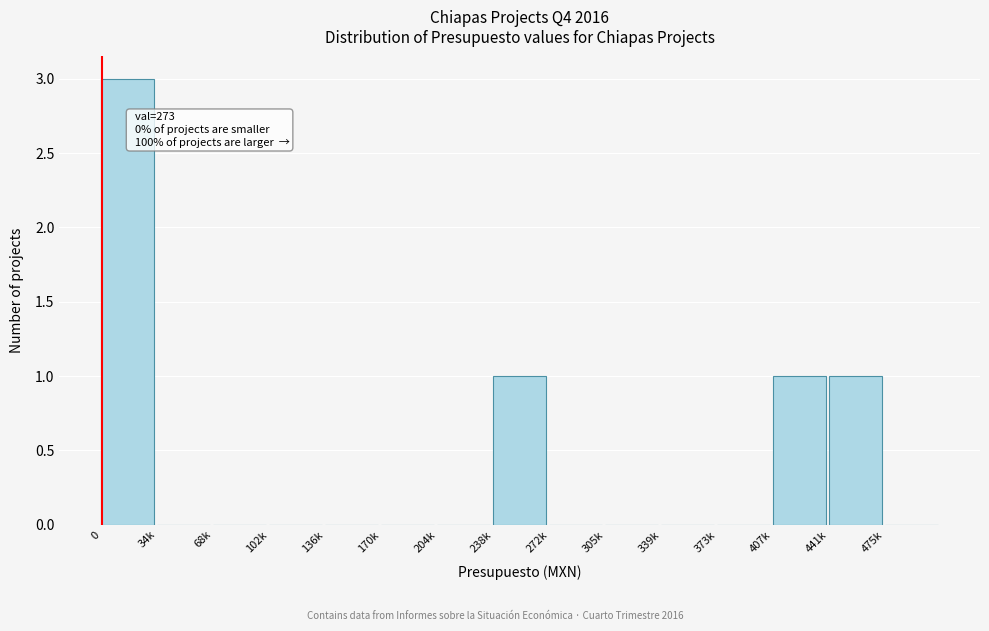

Reading left to right, what are all the values shown in this chart?

0=3	34k=0	68k=0	102k=0	136k=0	170k=0	204k=0	238k=1	272k=0	305k=0	339k=0	373k=0	407k=1	441k=1	475k=0